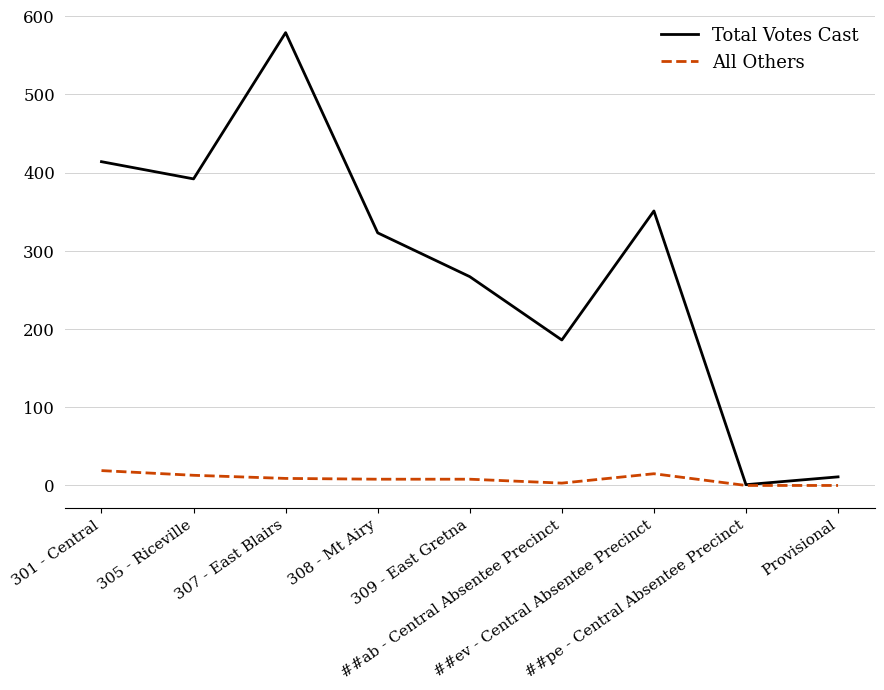

In Total Votes Cast, how many points are lower than both neighbors (excluding endpoints)?

3